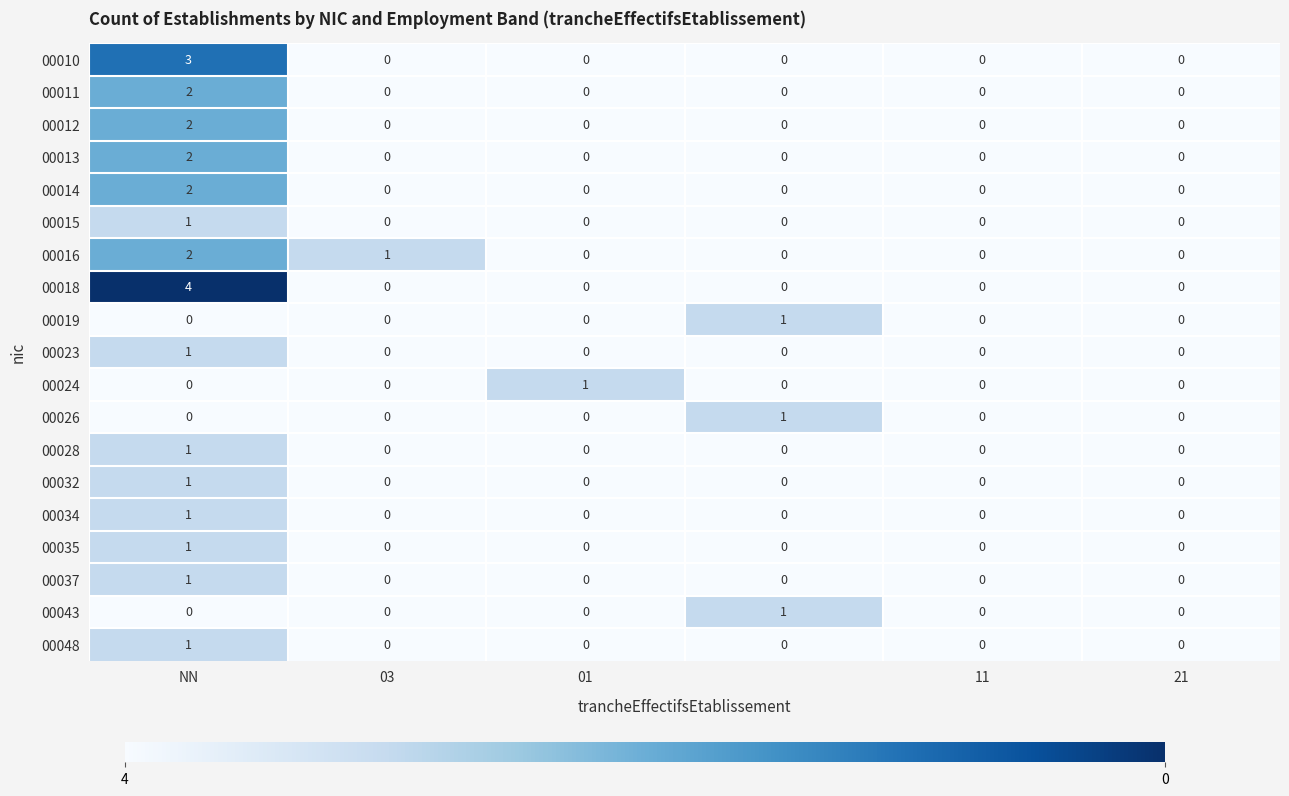

Which series has the widest spread of values?

00018